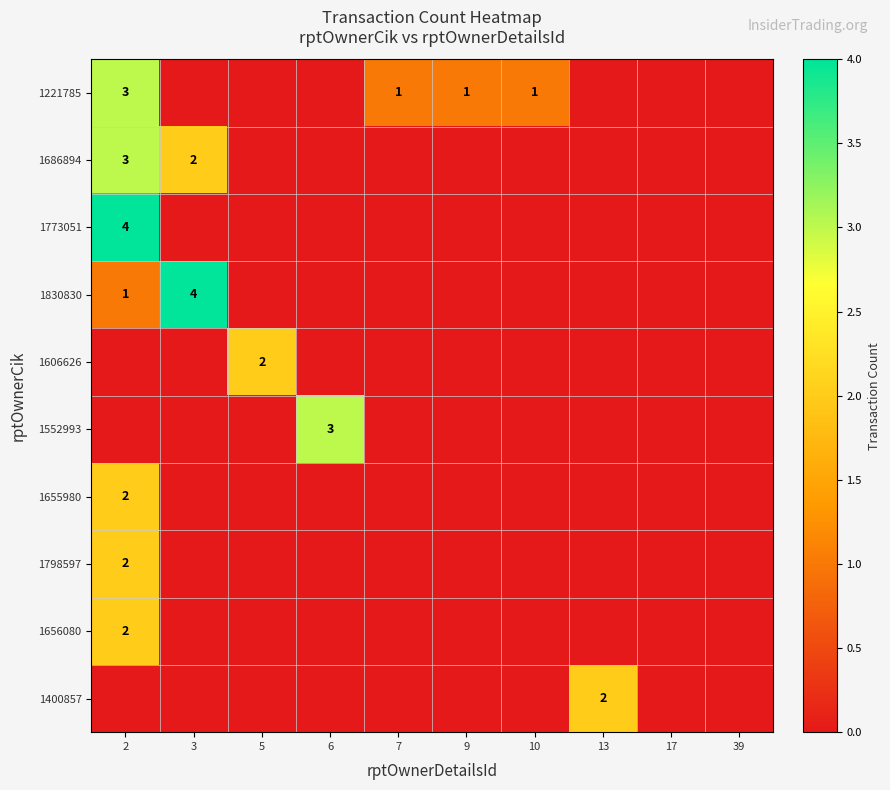

The value of 1655980 at 2 is 0. True or false?

False